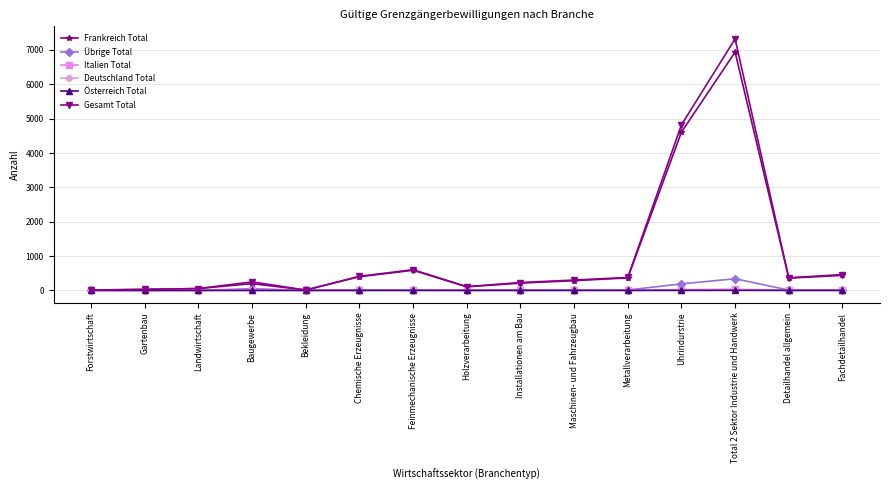

Which series has the widest spread of values?

Gesamt Total